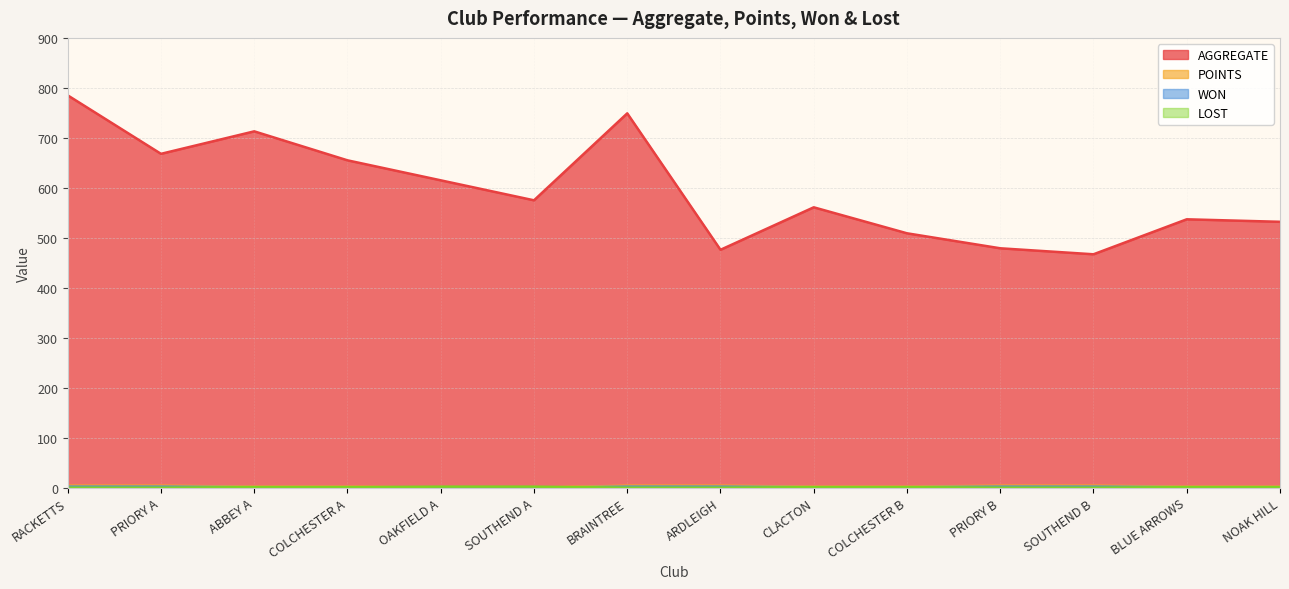

Which has a higher value, ABBEY A or OAKFIELD A?

ABBEY A